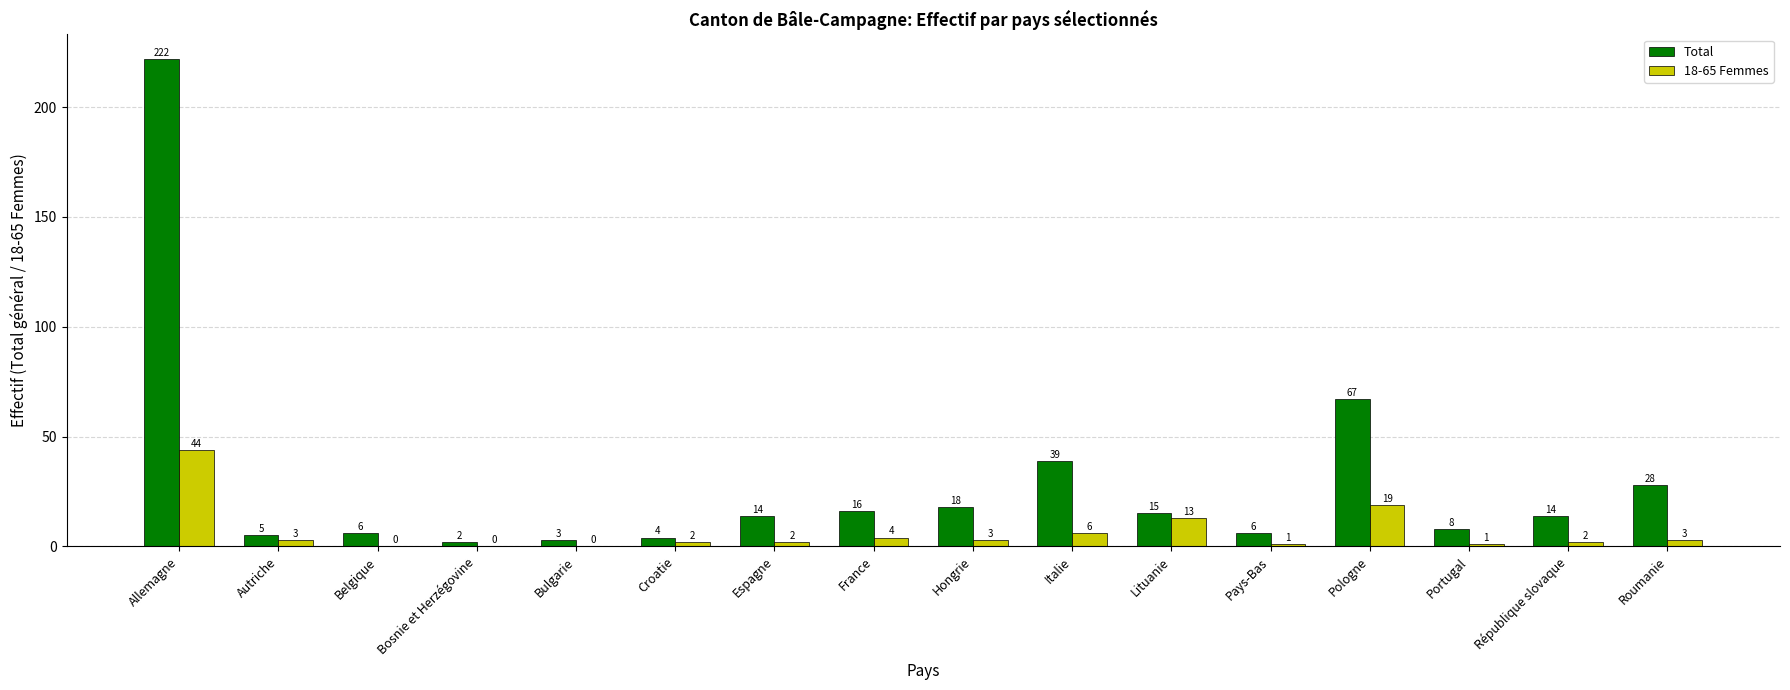

Between Croatie and Pologne, which series saw the biggest shift?

Total